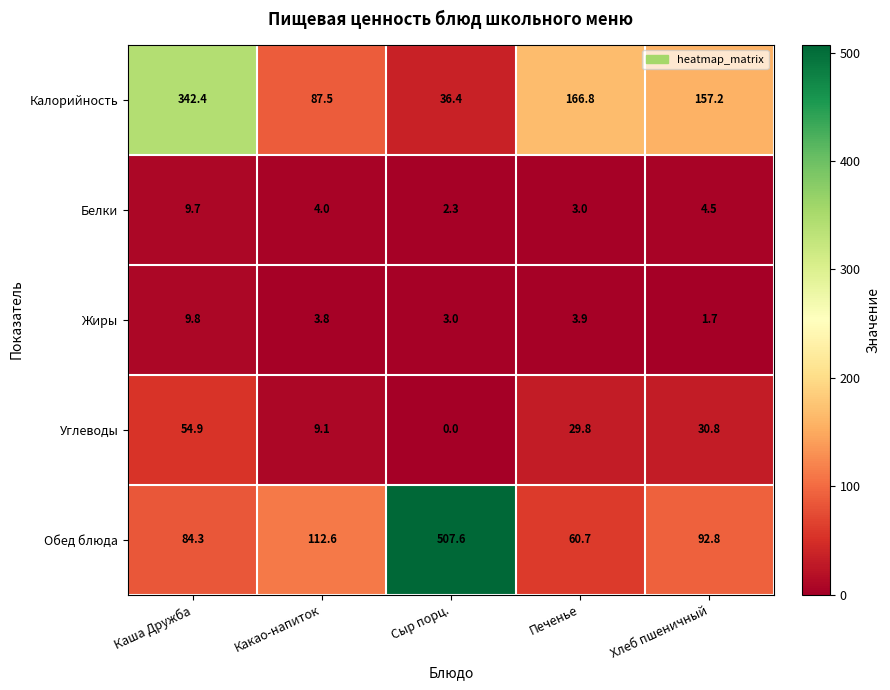

Reading left to right, list all the values displayed in this chart.

Калорийность: 342.4	87.5	36.4	166.8	157.2
Белки: 9.7	4.0	2.3	3.0	4.5
Жиры: 9.8	3.8	3.0	3.9	1.7
Углеводы: 54.9	9.1	0.0	29.8	30.8
Обед блюда: 84.3	112.6	507.6	60.7	92.8